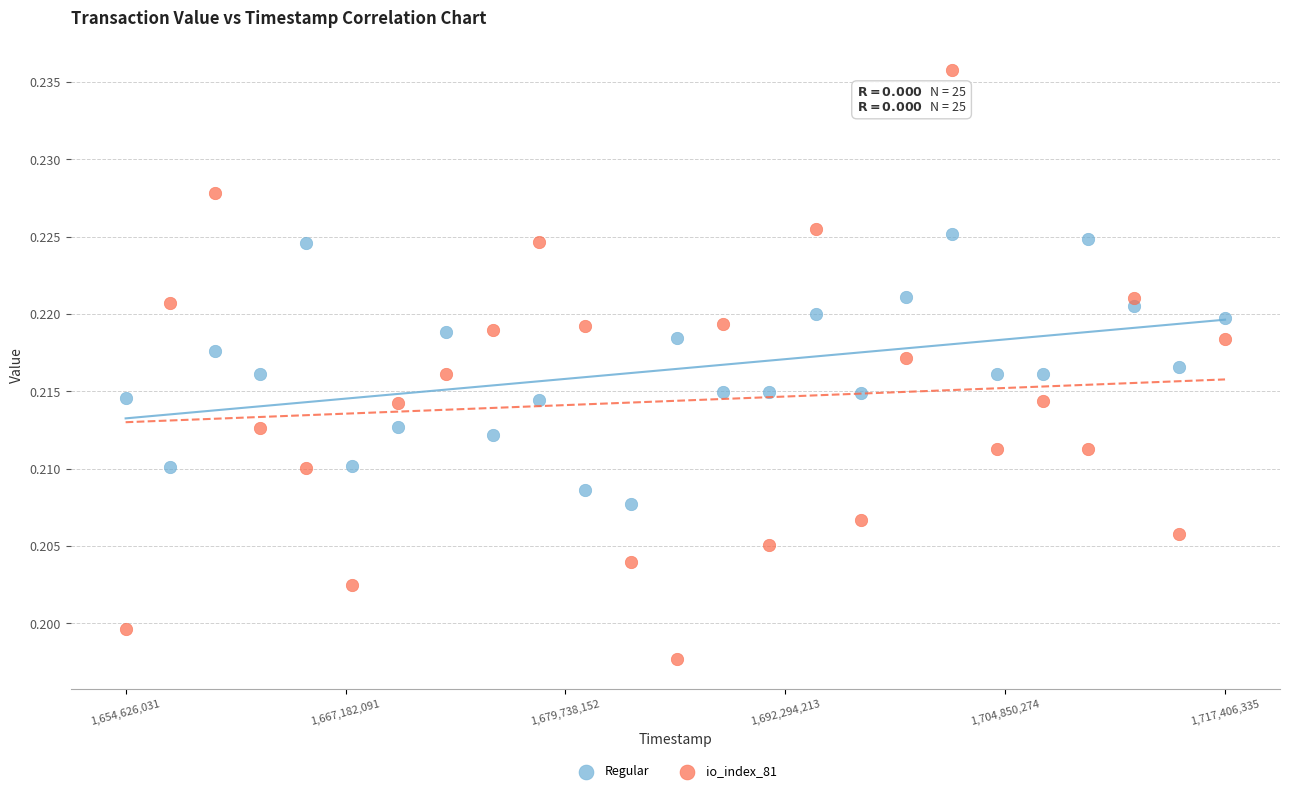

Which series contains the highest Y value?

io_index_81